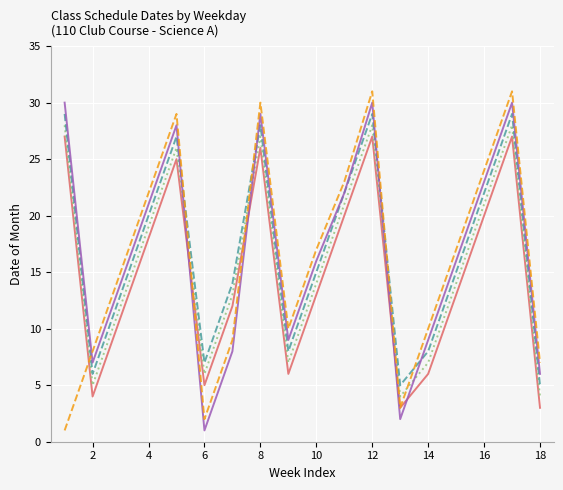

What is the greatest value displayed?

31